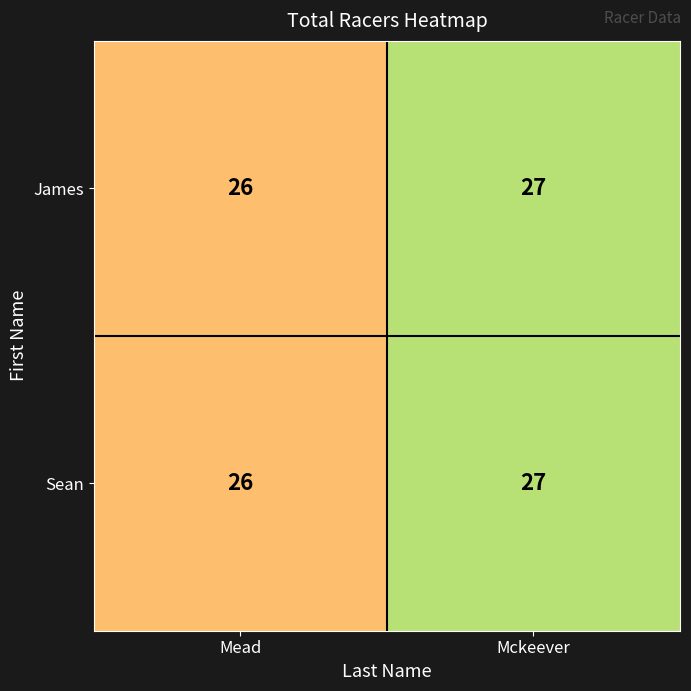

What is the sum of the Sean values at Mead and Mckeever?

53